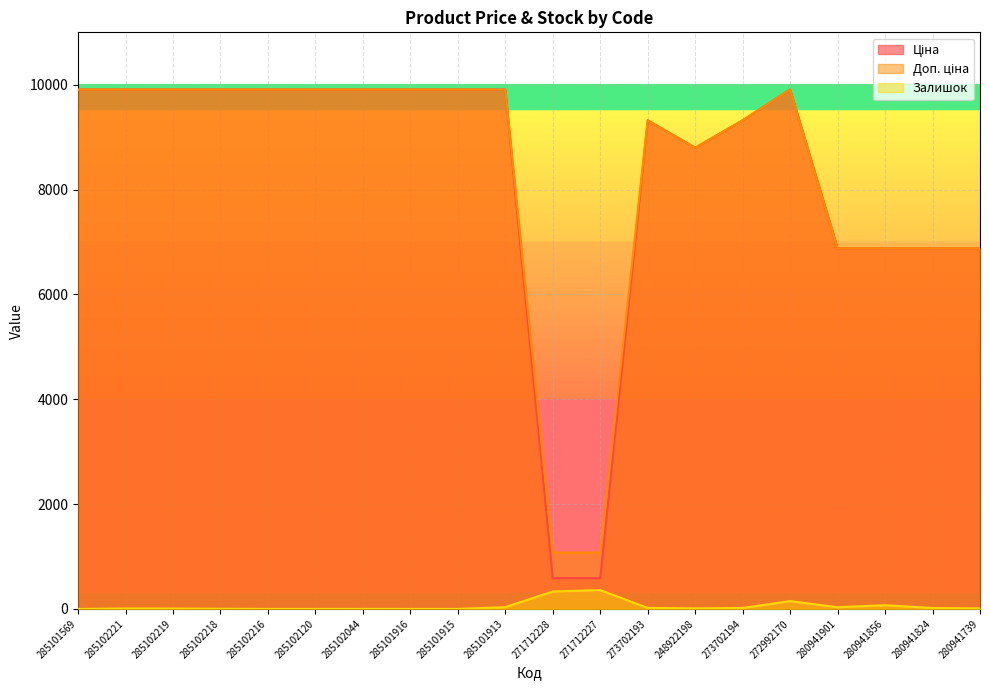

Is it true that Доп. ціна equals 9908.5 at 285101915?

True